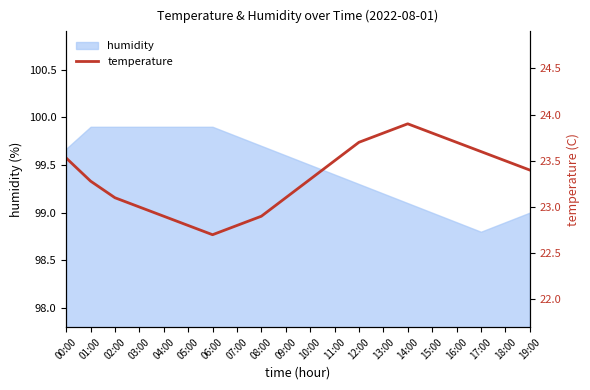

Does the chart have visible grid lines?

No